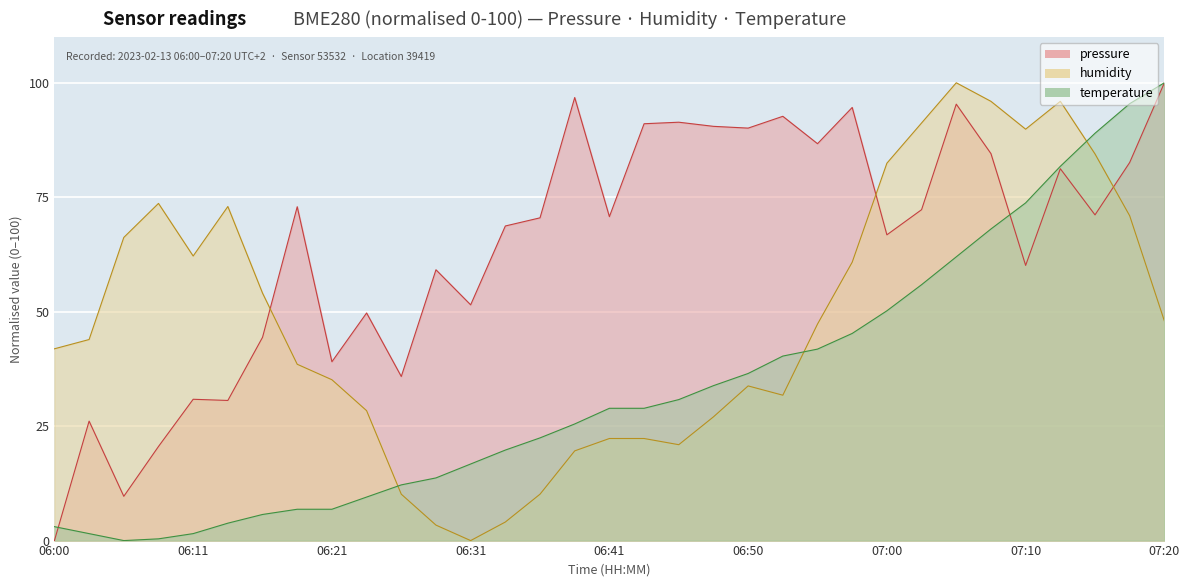

Reading left to right, transcribe all the data shown in this chart.

pressure: 0.0	26.1	9.7	20.6	30.9	30.6	44.4	72.9	39.1	49.7	35.8	59.2	51.5	68.7	70.5	96.8	70.8	91.1	91.4	90.5	90.1	92.7	86.7	94.6	66.8	72.3	95.3	84.5	60.1	81.2	71.1	82.6	100.0
temperature: 3.0	1.5	0.0	0.4	1.5	3.8	5.7	6.8	6.8	9.5	12.2	13.7	16.7	19.8	22.4	25.5	28.9	28.9	30.8	33.8	36.5	40.3	41.8	45.2	50.2	55.9	62.0	68.1	73.8	81.7	89.0	95.4	100.0
humidity: 41.9	43.9	66.2	73.6	62.2	73.0	54.1	38.5	35.1	28.4	10.1	3.4	0.0	4.1	10.1	19.6	22.3	22.3	20.9	27.0	33.8	31.8	47.3	60.8	82.4	91.2	100.0	95.9	89.9	95.9	84.5	70.9	48.0